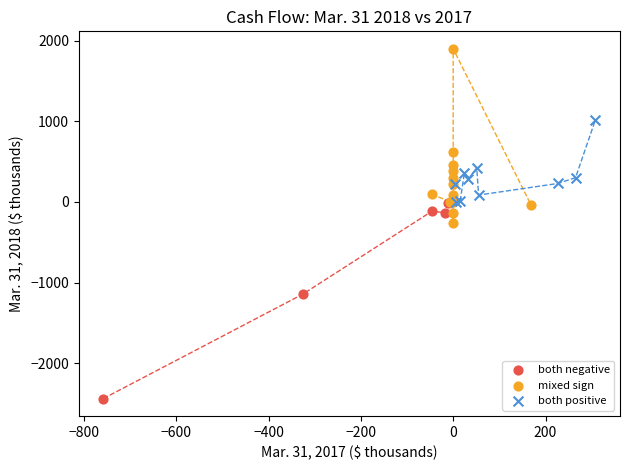

Which series contains the highest Y value?

mixed sign